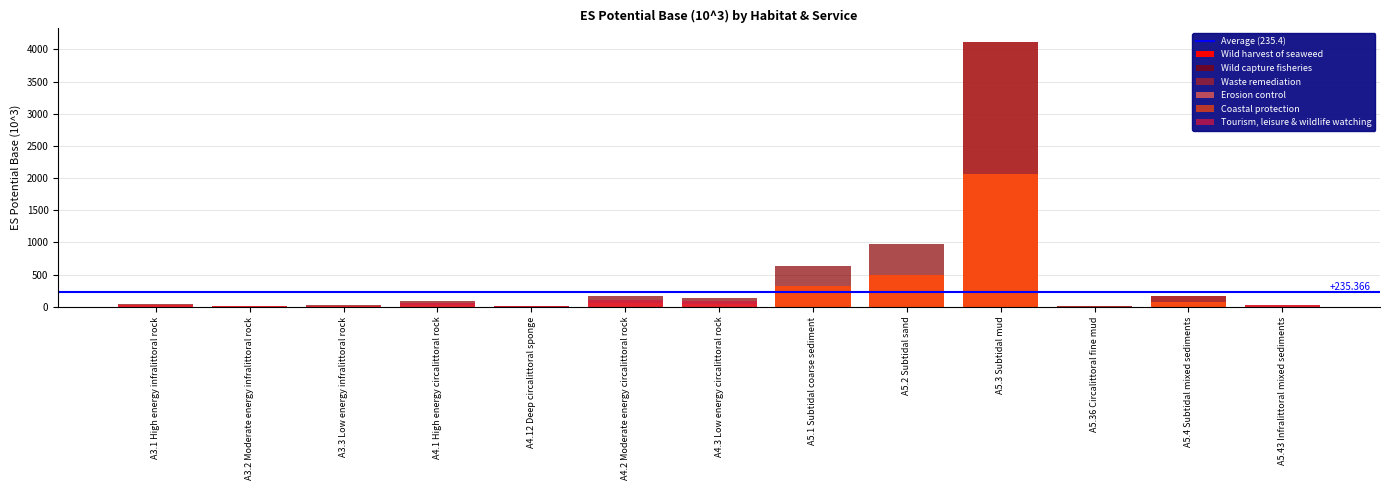

The value of Wild harvest of seaweed at A4.1 High energy circalittoral rock is 0.0. True or false?

True